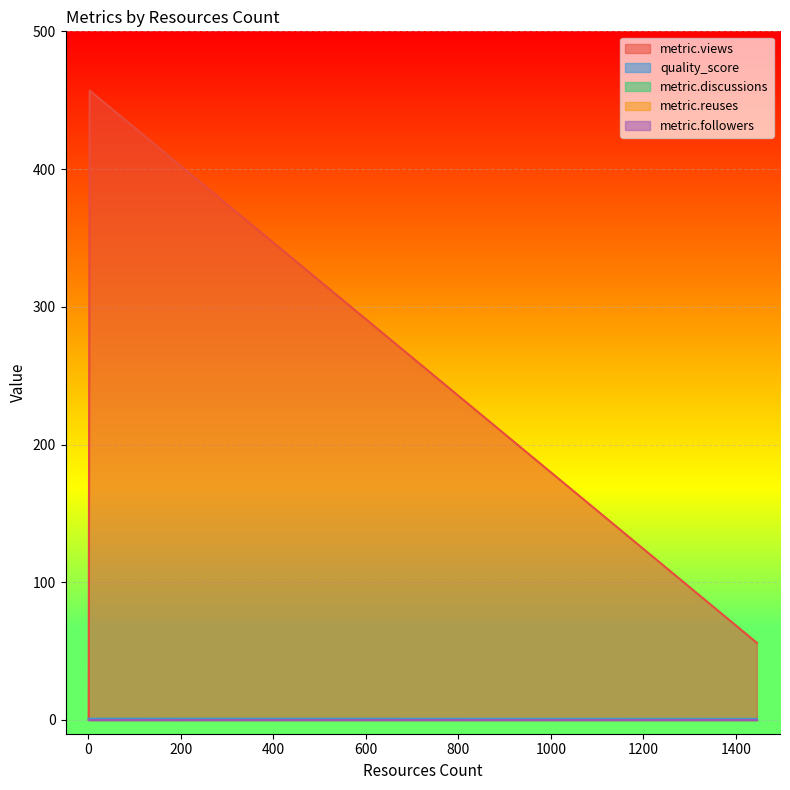

At which category is the sum across all series the highest?

3